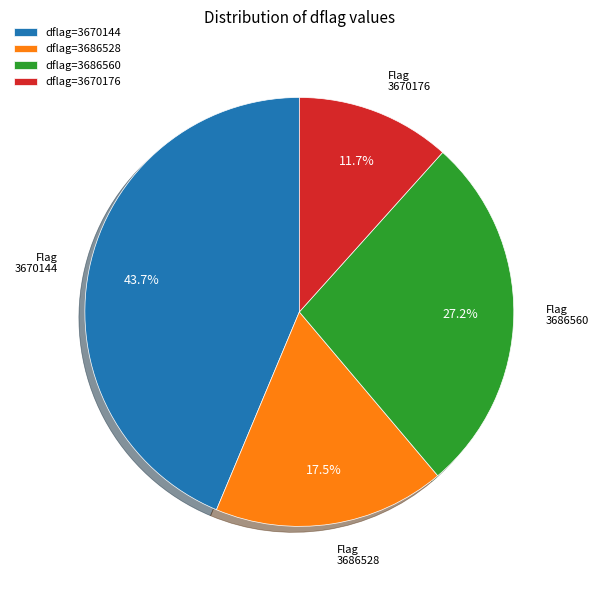

Is there a majority slice in this chart?

No